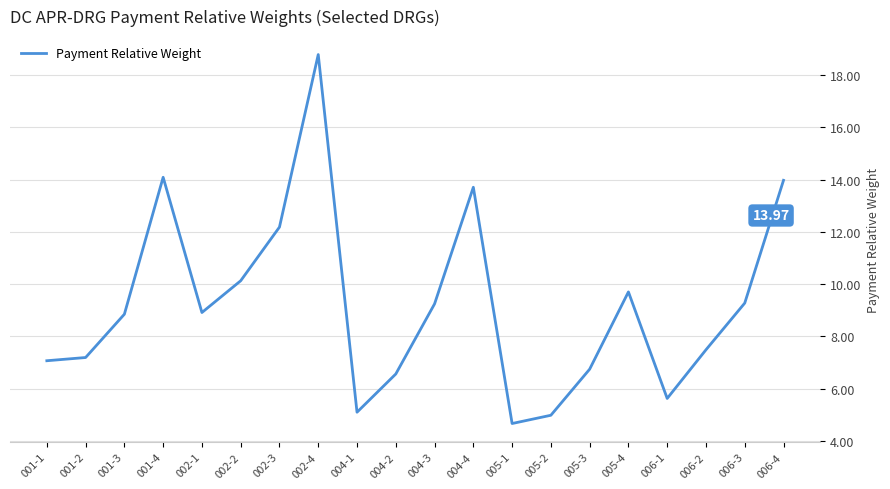

What is the maximum value shown in the chart?

18.8